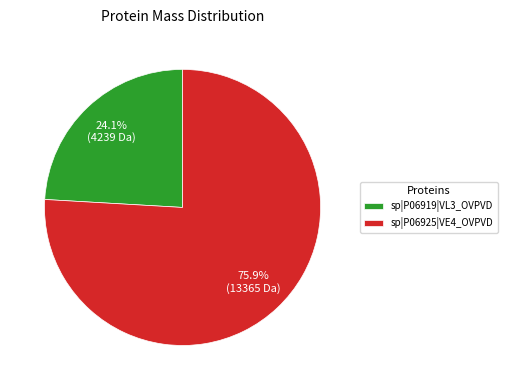

What percentage do sp|P06919|VL3_OVPVD and sp|P06925|VE4_OVPVD together represent?

100.0%